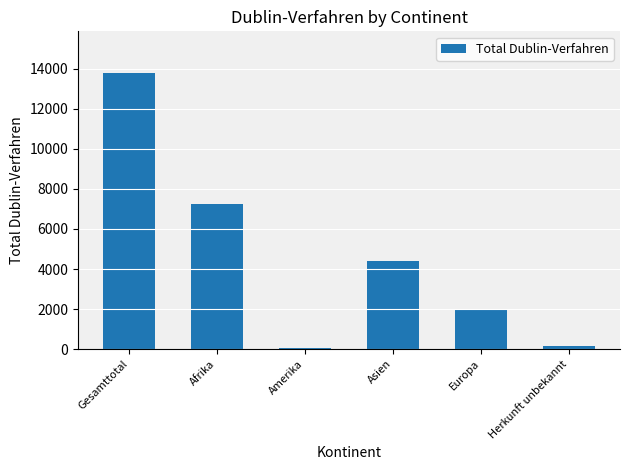

Which has a higher value, Afrika or Amerika?

Afrika